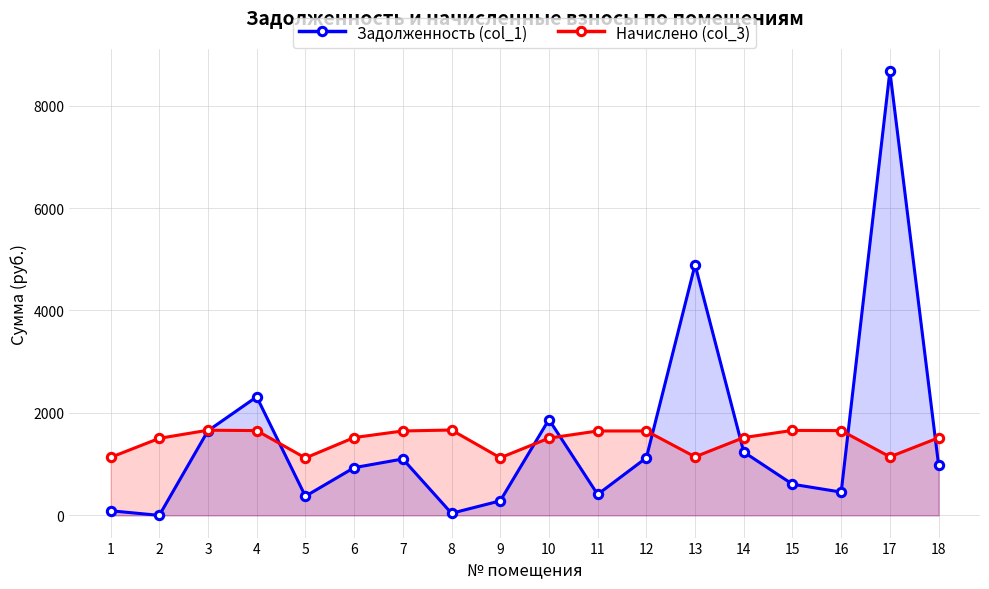

Is the value of Начислено (col_3) at 4 greater than the value of Задолженность (col_1) at 10?

No